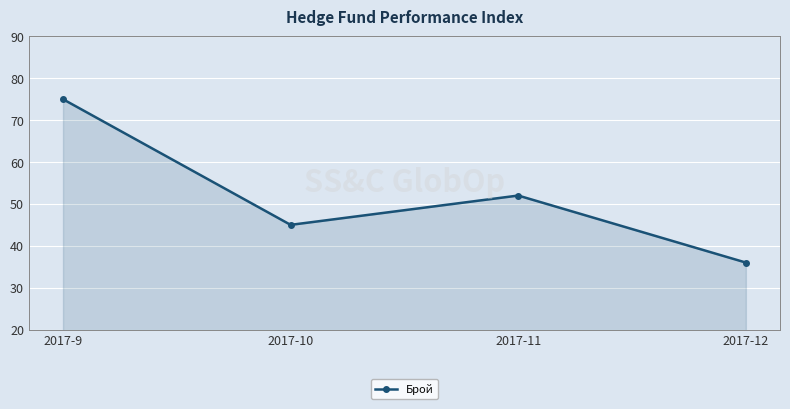

Where is the data nearest to the value 55?

2017-11